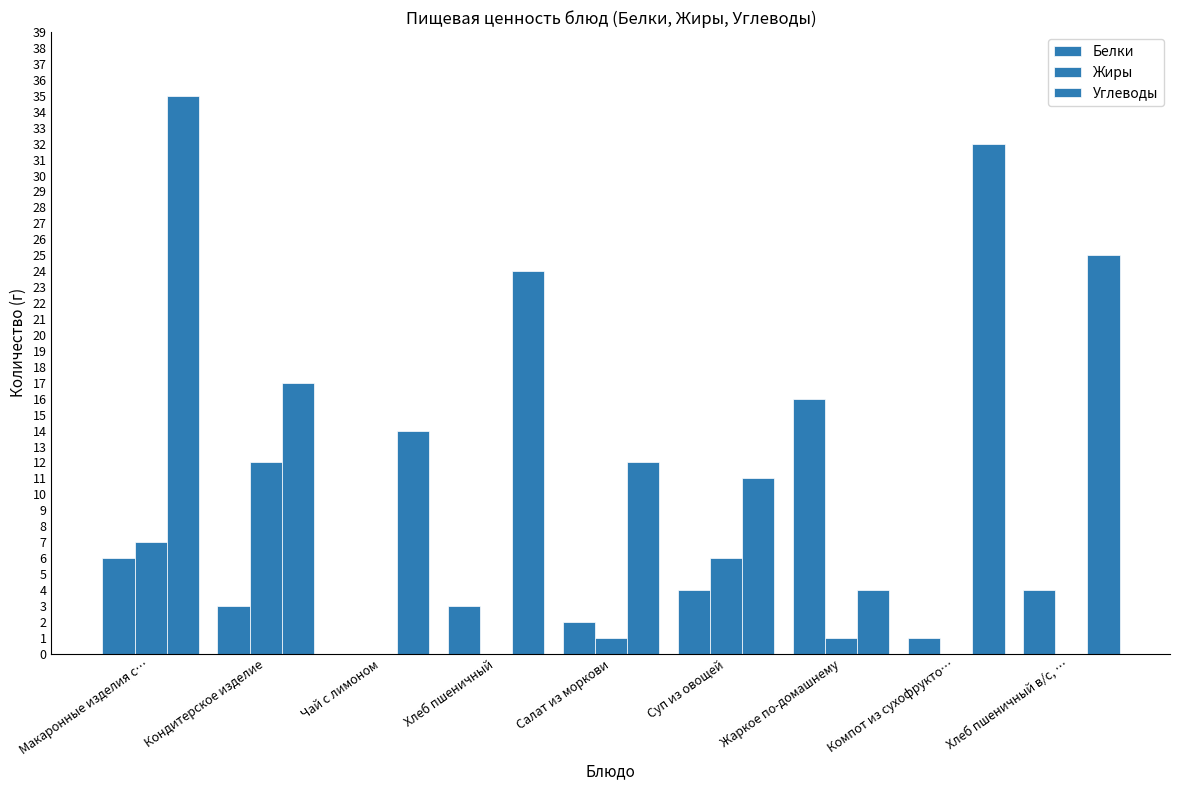

Which series has the largest range (max minus min)?

Углеводы